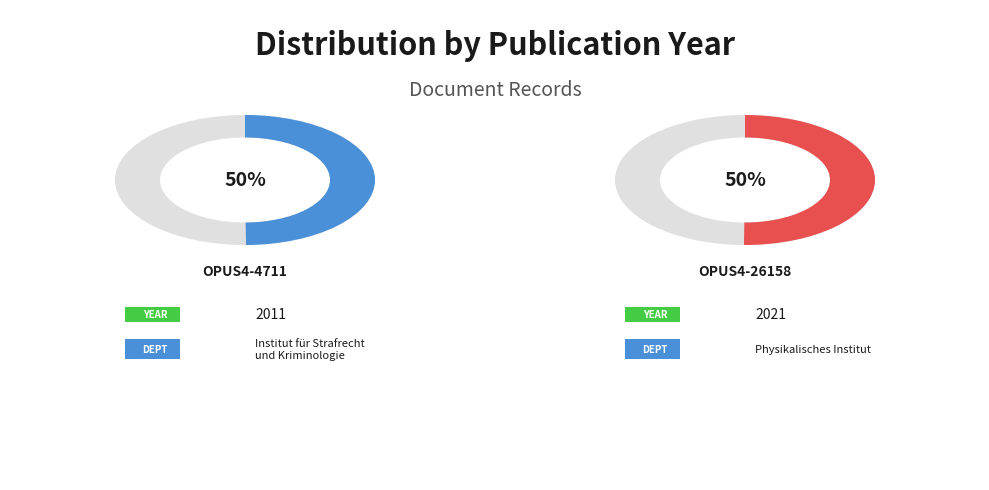

How many slices are in this pie chart?

2